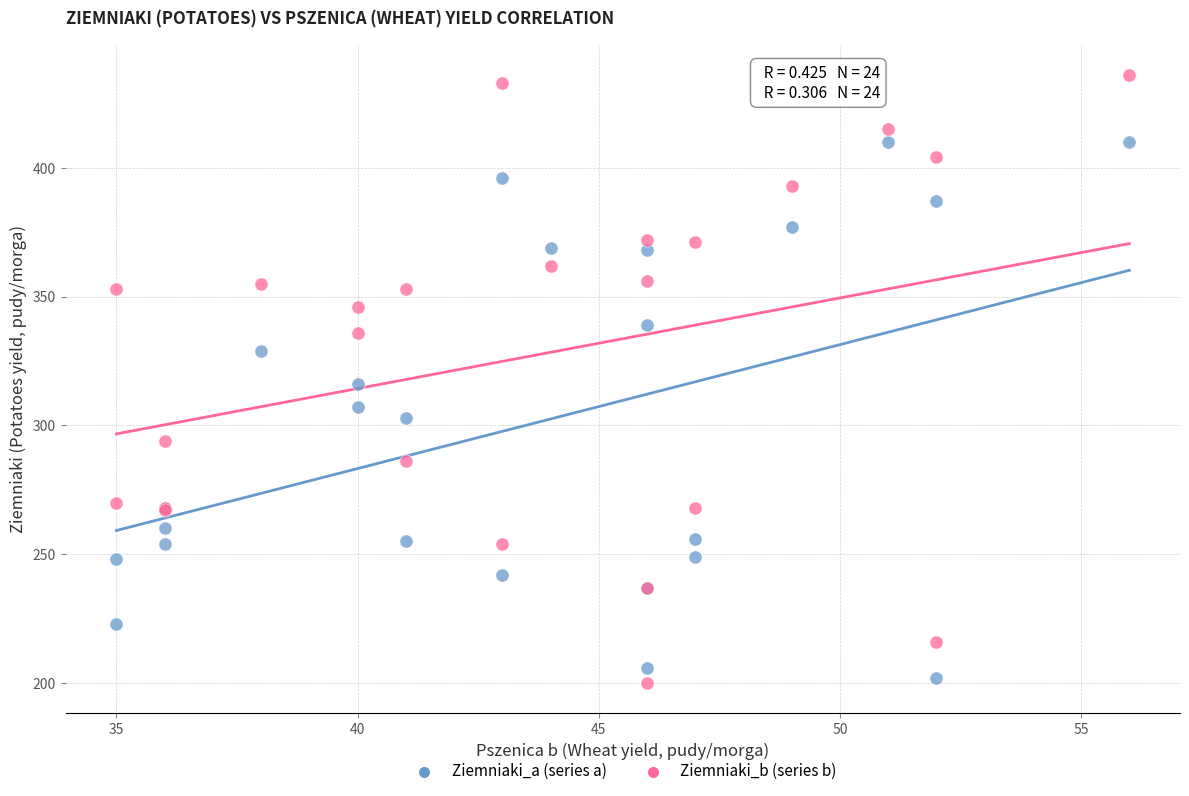

Which series reaches the maximum Y coordinate?

Ziemniaki_b (series b)